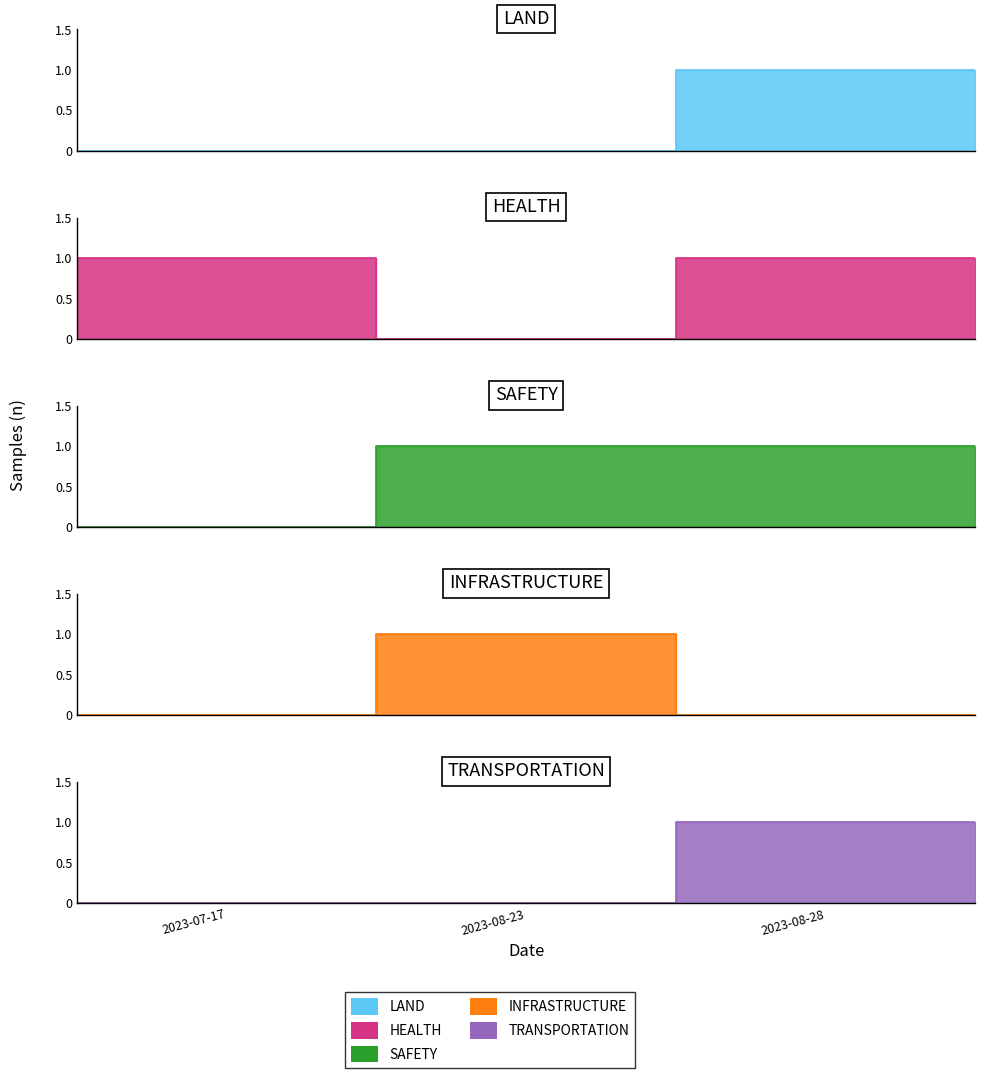

True or false: LAND has a value of 0 at 2023-07-17.

True